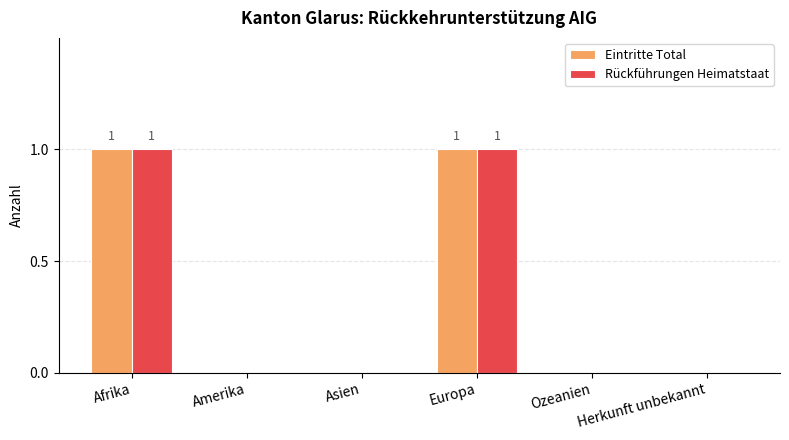

What are all the series names shown in the legend?

Eintritte Total, Rückführungen Heimatstaat